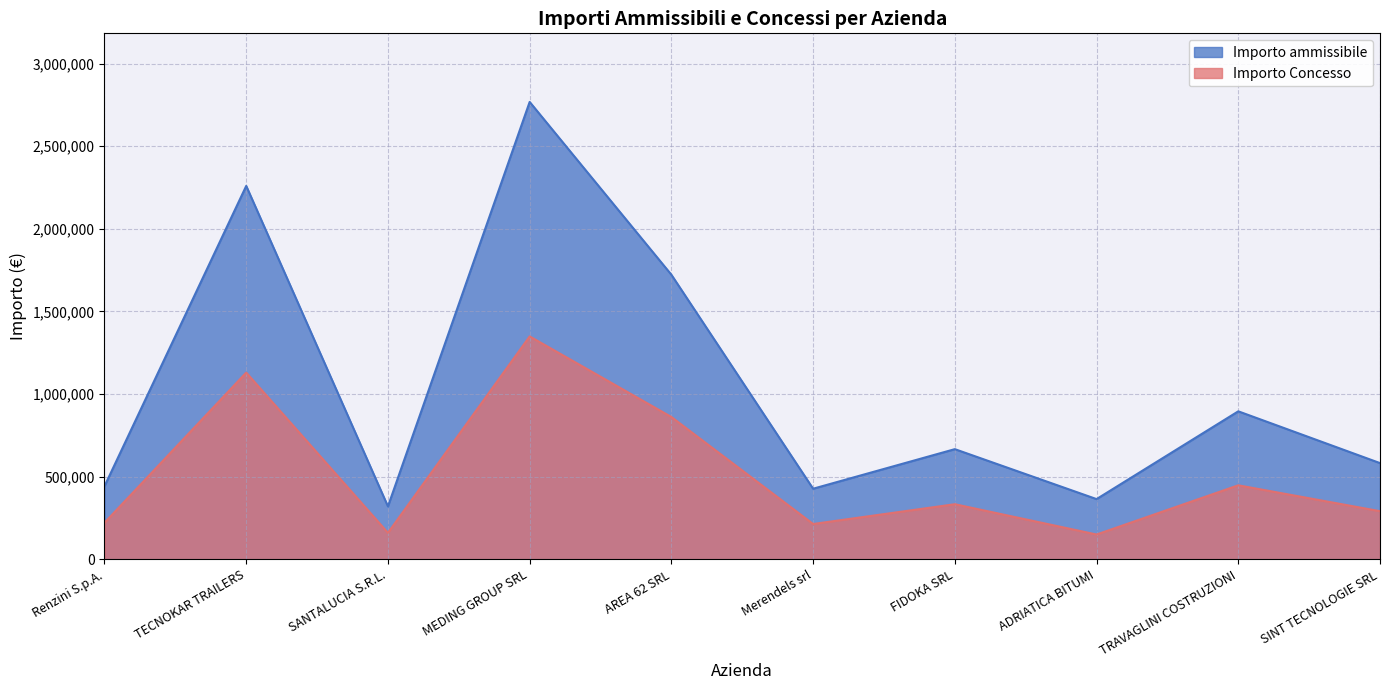

How many lines are shown in the chart?

2